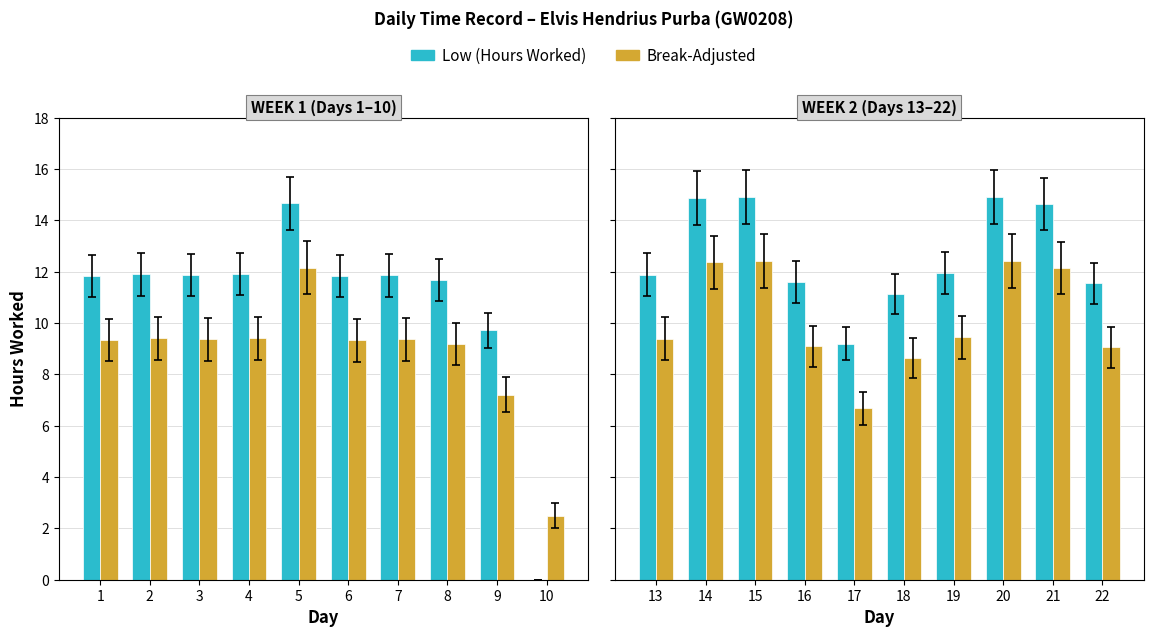

The Low (Hours) series shows 8.0 at 16. True or false?

False